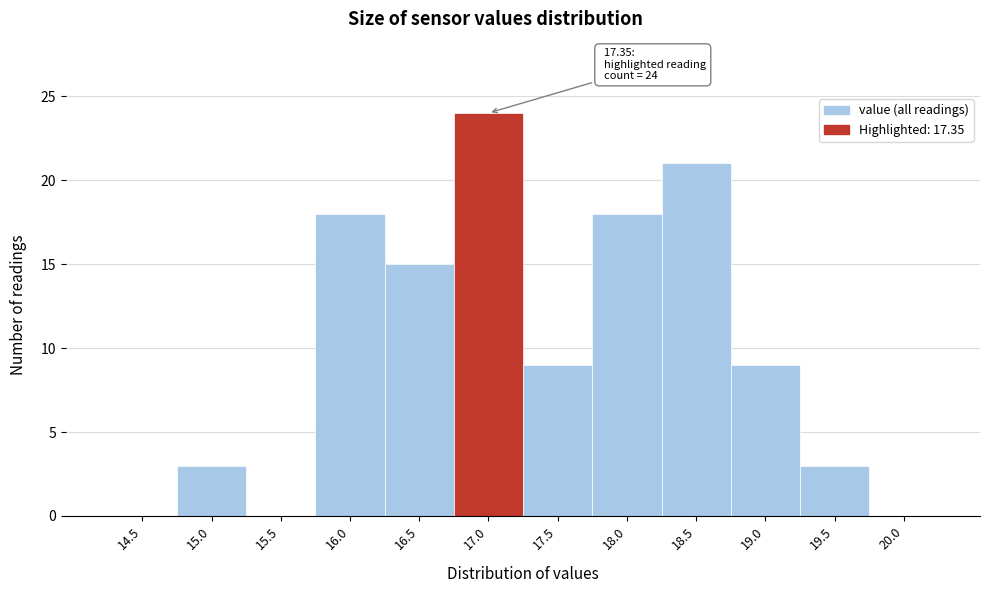

Reading right to left, transcribe all the data shown in this chart.

20.0=0	19.5=3	19.0=9	18.5=21	18.0=18	17.5=9	17.0=24	16.5=15	16.0=18	15.5=0	15.0=3	14.5=0